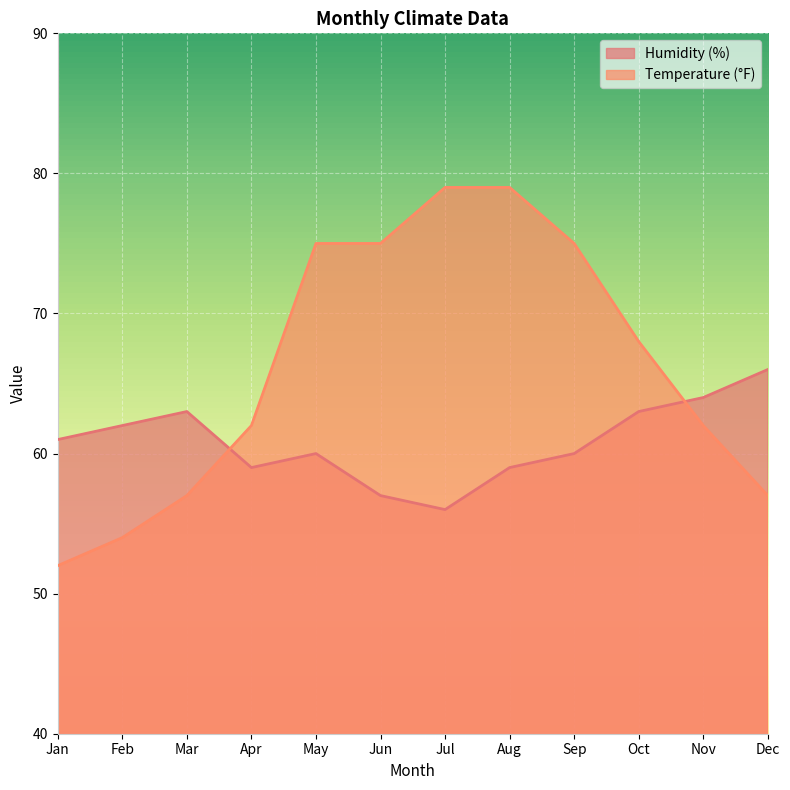

What is the difference between the second highest and second lowest values in the Temperature (°F) series?

25